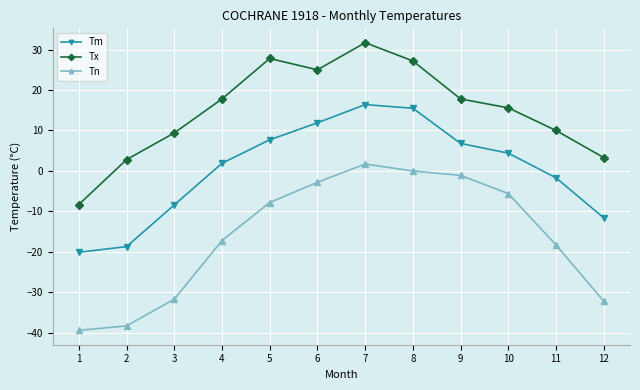

Which series has the largest total across all categories?

Tx